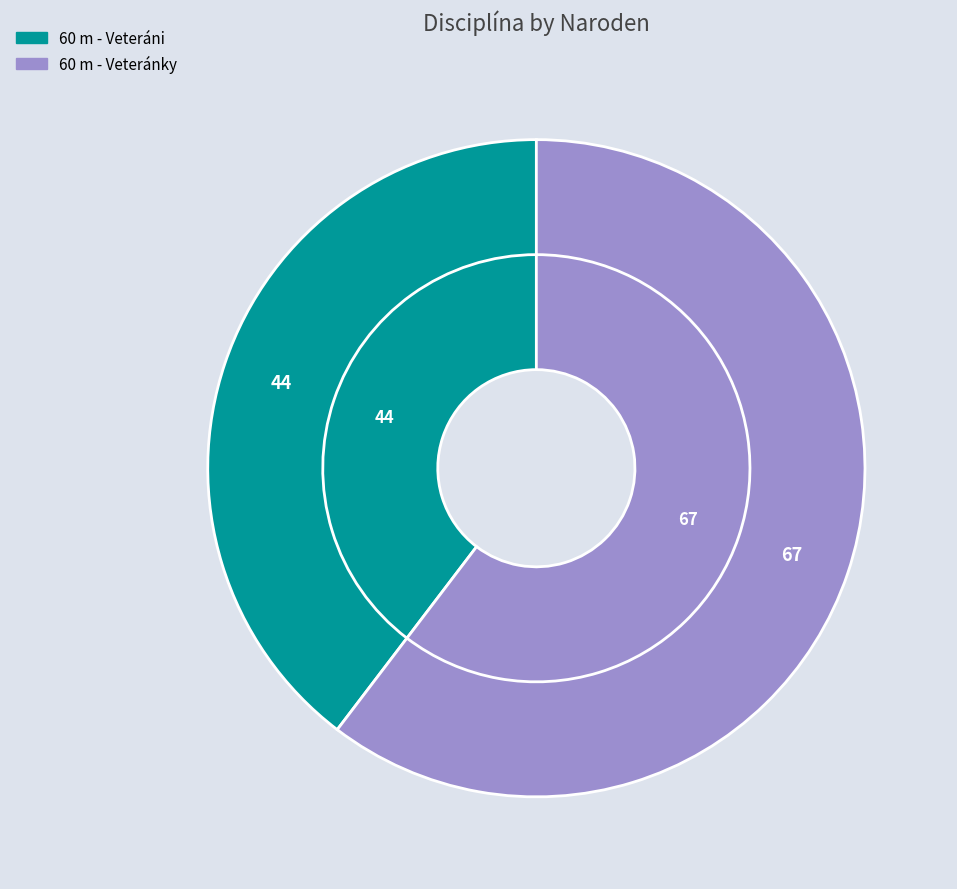

Which slice represents more than half of the pie?

60 m - Veteránky